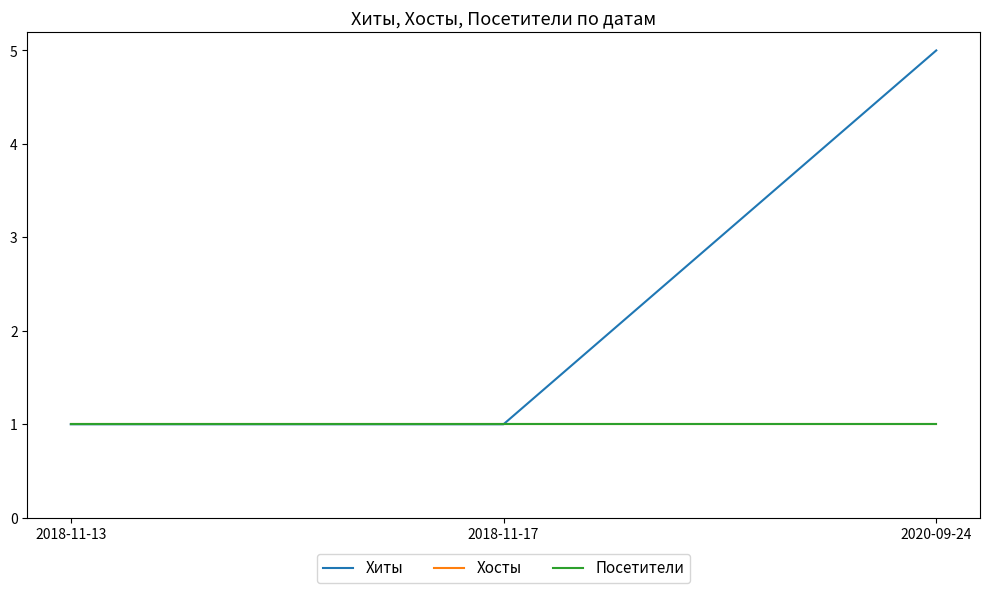

At which category is the sum across all series the highest?

2020-09-24